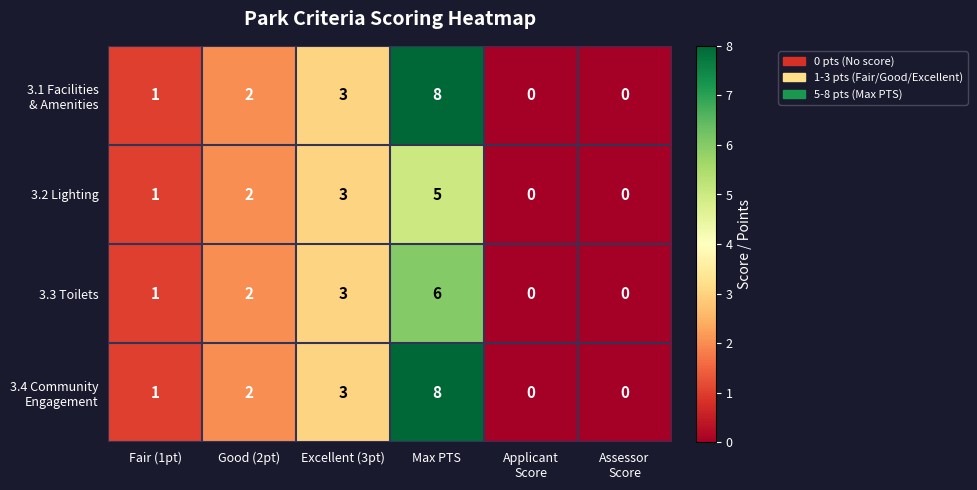

At which category is the sum across all series the highest?

Max PTS